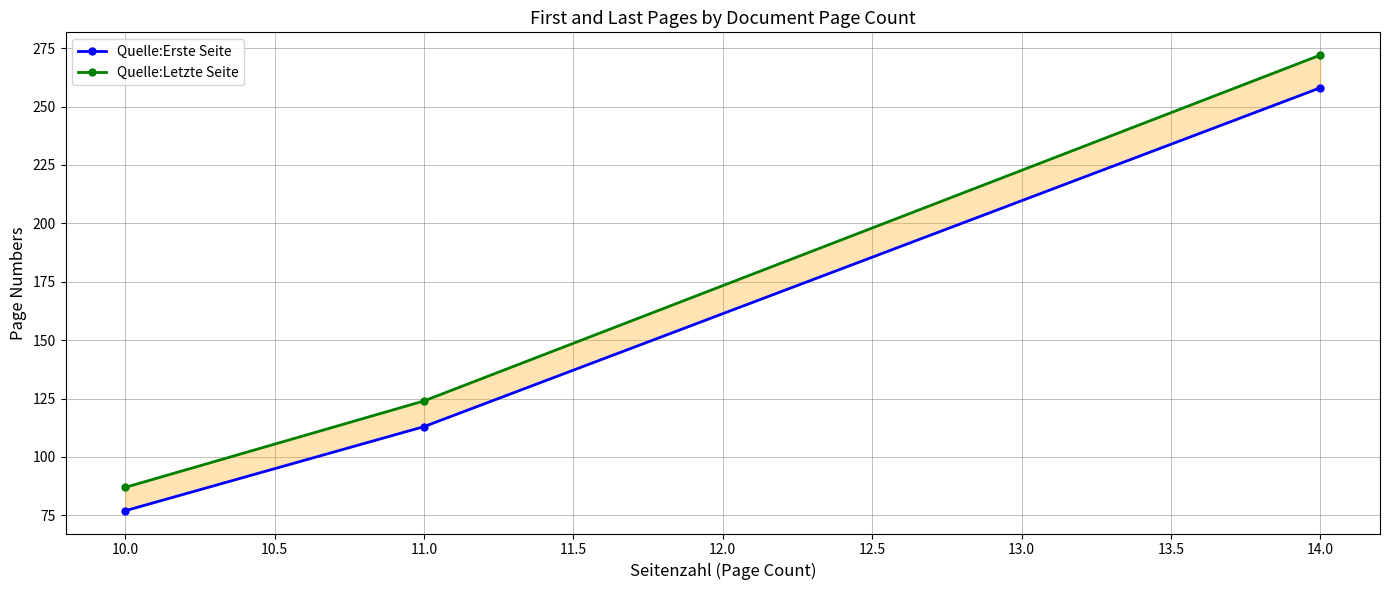

List the series in order of their overall mean, lowest first.

Quelle:Erste Seite, Quelle:Letzte Seite